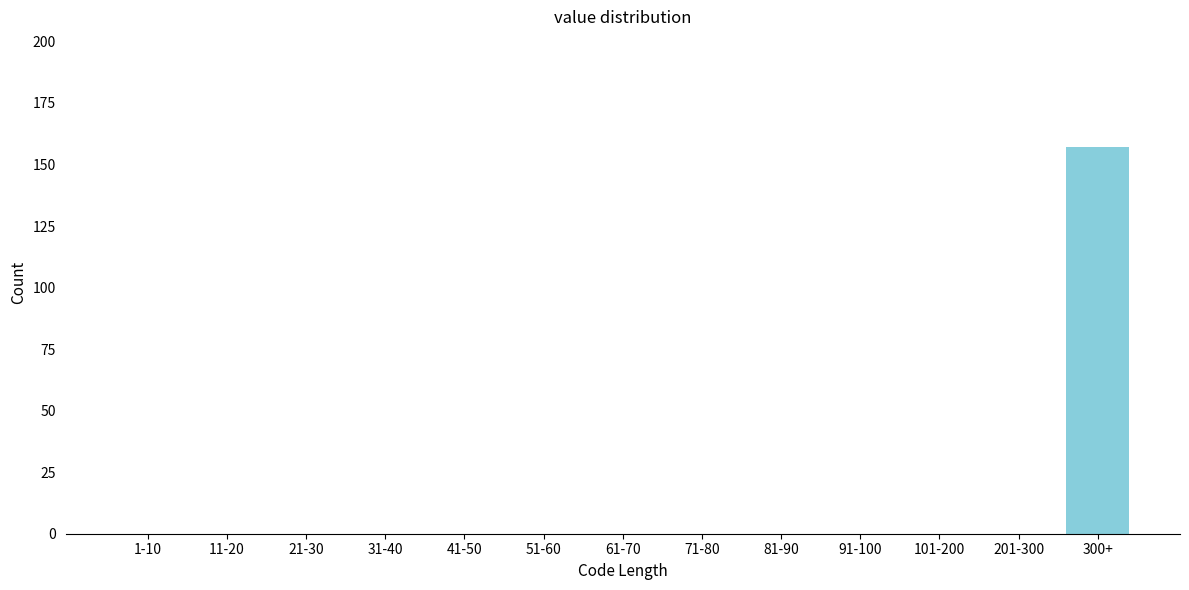

Reading right to left, list all the values displayed in this chart.

300+=157	201-300=0	101-200=0	91-100=0	81-90=0	71-80=0	61-70=0	51-60=0	41-50=0	31-40=0	21-30=0	11-20=0	1-10=0